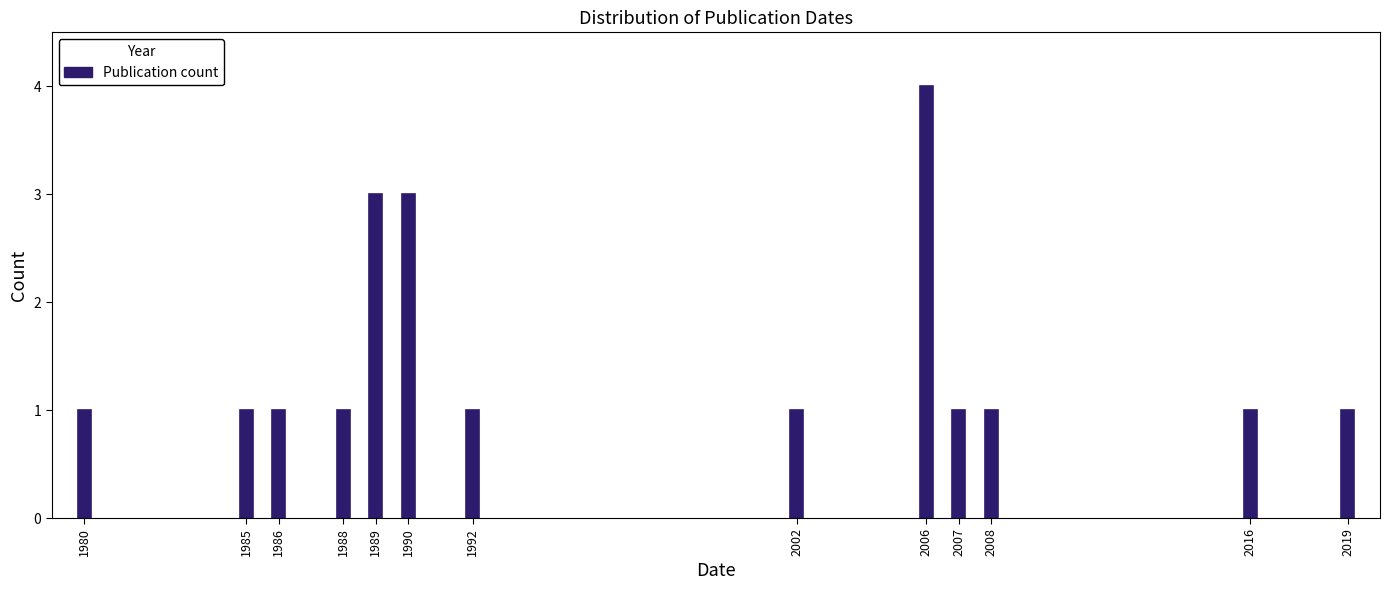

Reading left to right, extract all data points from this chart.

1	1	1	1	3	3	1	1	4	1	1	1	1